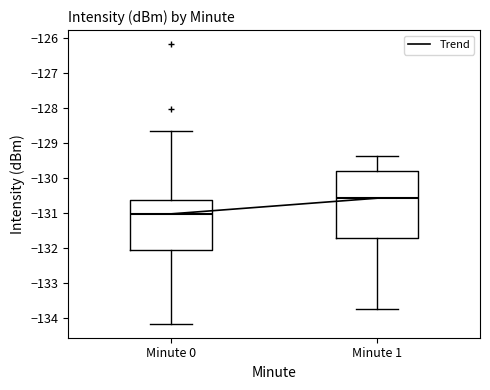

Reading left to right, read every box against the y-axis: the position of its median line, the range the box covers, and the ends of its whiskers. The values are not printed on the chart, so give them approximately, as read against the axis.

Minute 0: median -131.0, box -132.1 to -130.6, whiskers -134.2 to -128.6
Minute 1: median -130.6, box -131.7 to -129.8, whiskers -133.7 to -129.4